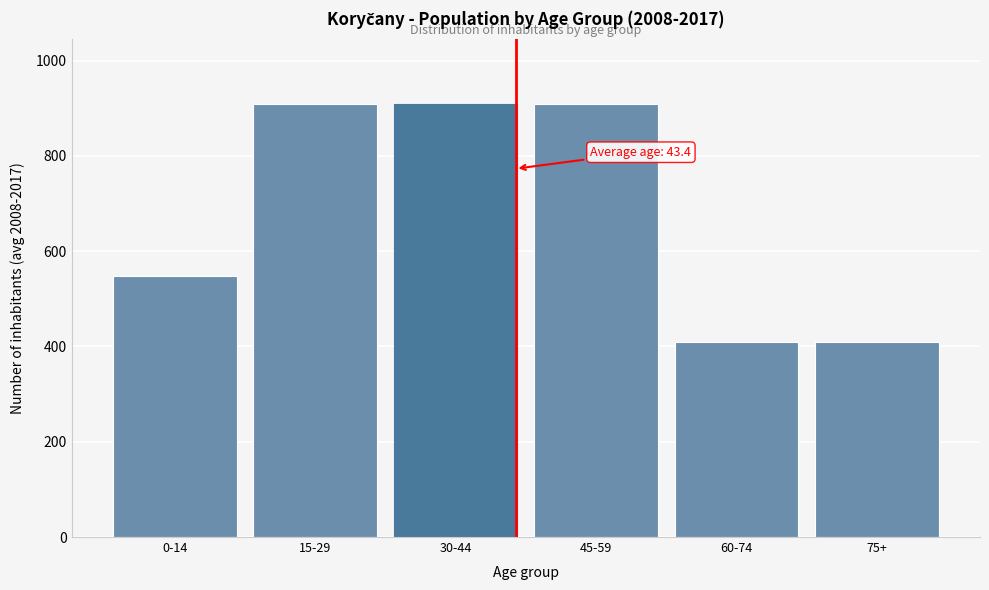

Reading left to right, transcribe all the data shown in this chart.

548.5	909.6	909.6	909.6	408.5	408.5